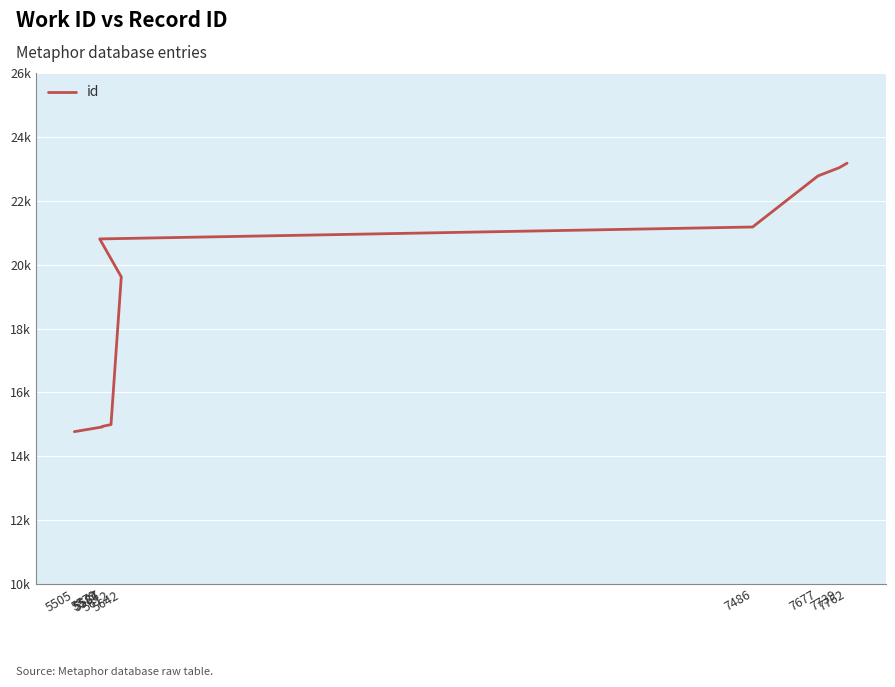

How many values are below 20805?

5